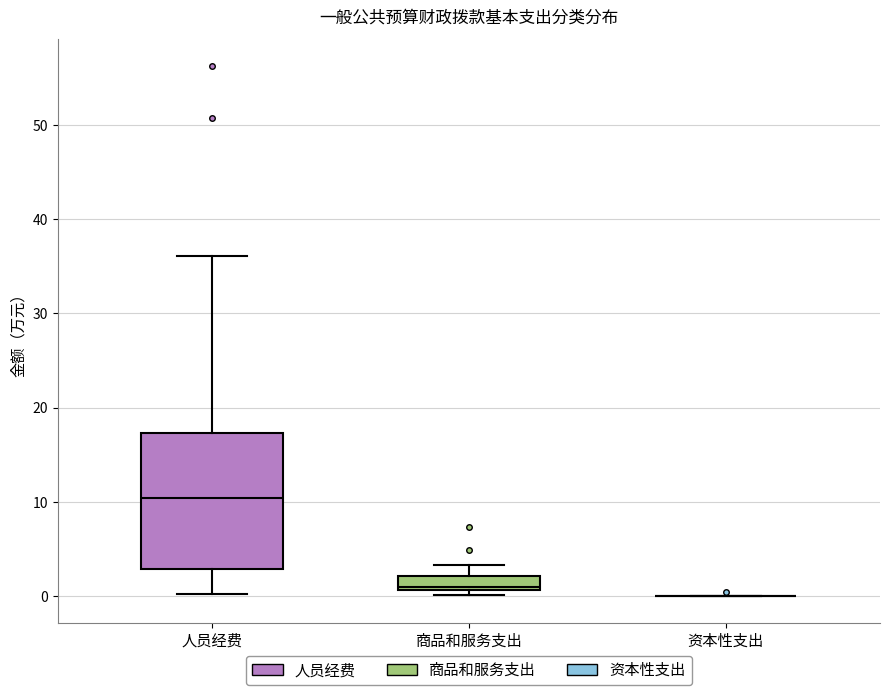

Comparing the boxes themselves (not the whiskers), which one is the tallest?

人员经费